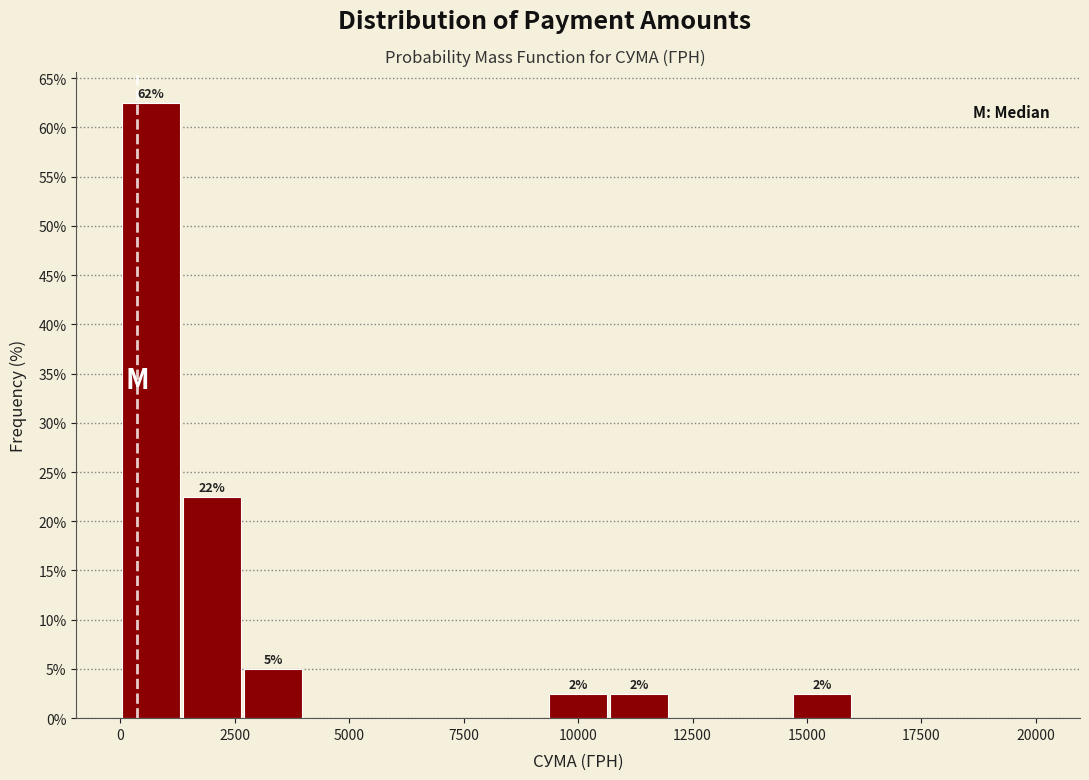

Around what value on the x-axis is the tallest bar? Give the approximate position of its centre, as read against the axis.

500